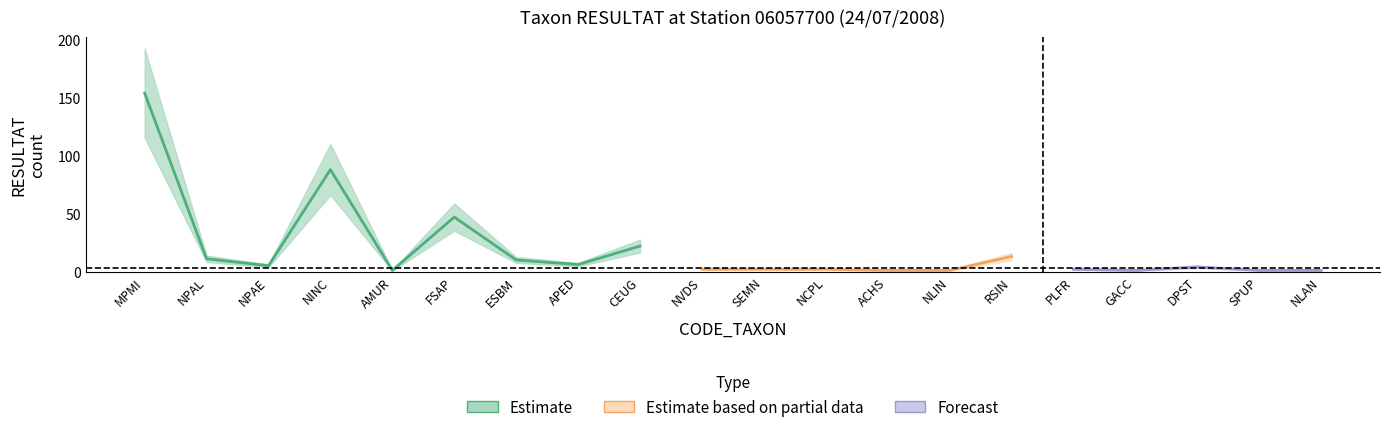

Is it true that the value at DPST is 4?

True